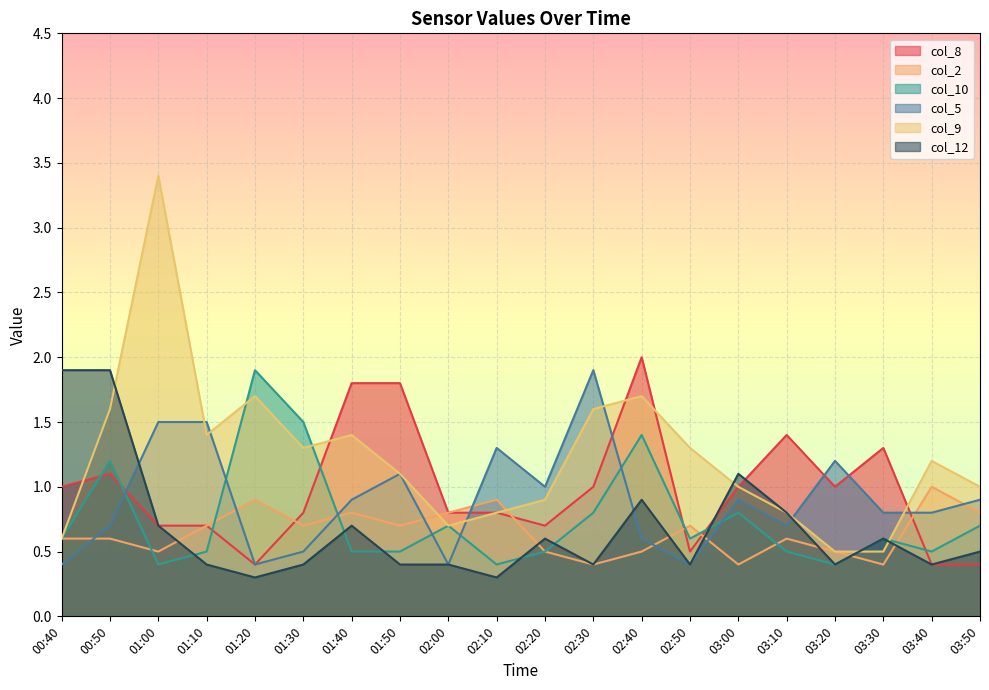

In col_9, how many points are higher than both neighbors (excluding endpoints)?

5